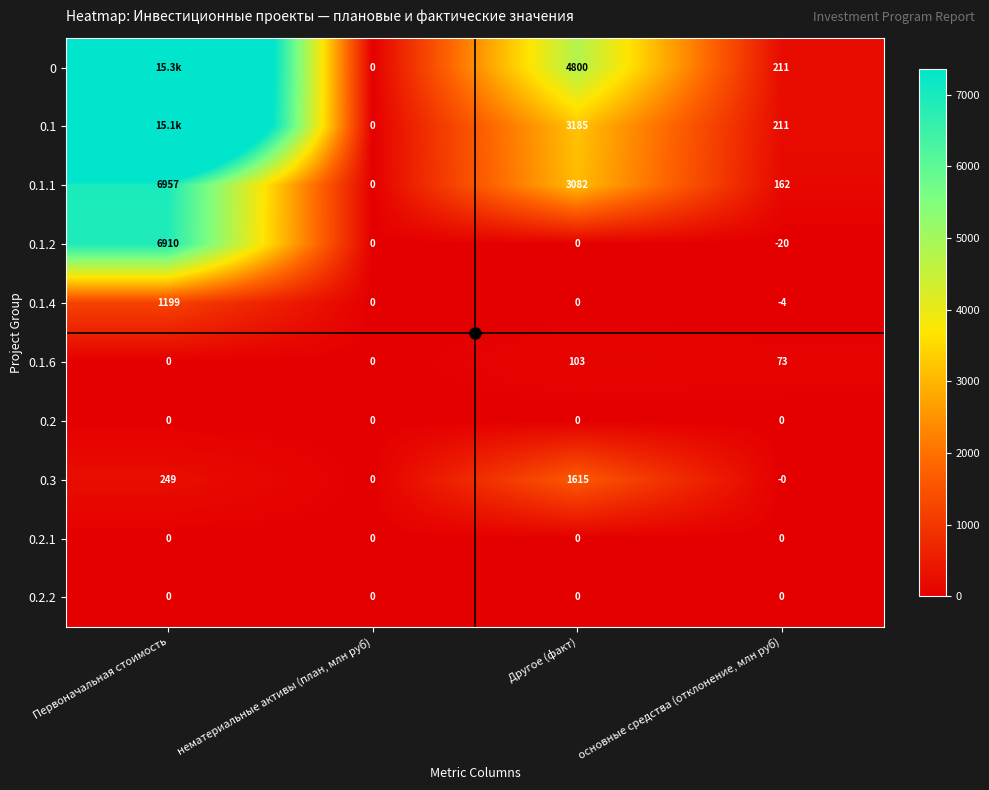

Which has a higher value, Первоначальная стоимость or Другое (факт)?

Первоначальная стоимость